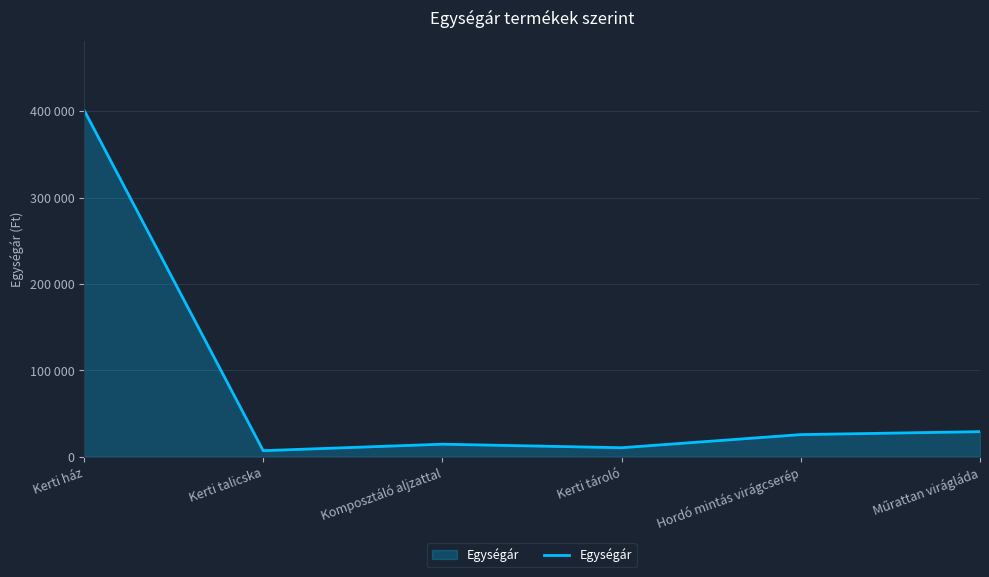

Is this an area chart (filled region under the line)?

Yes